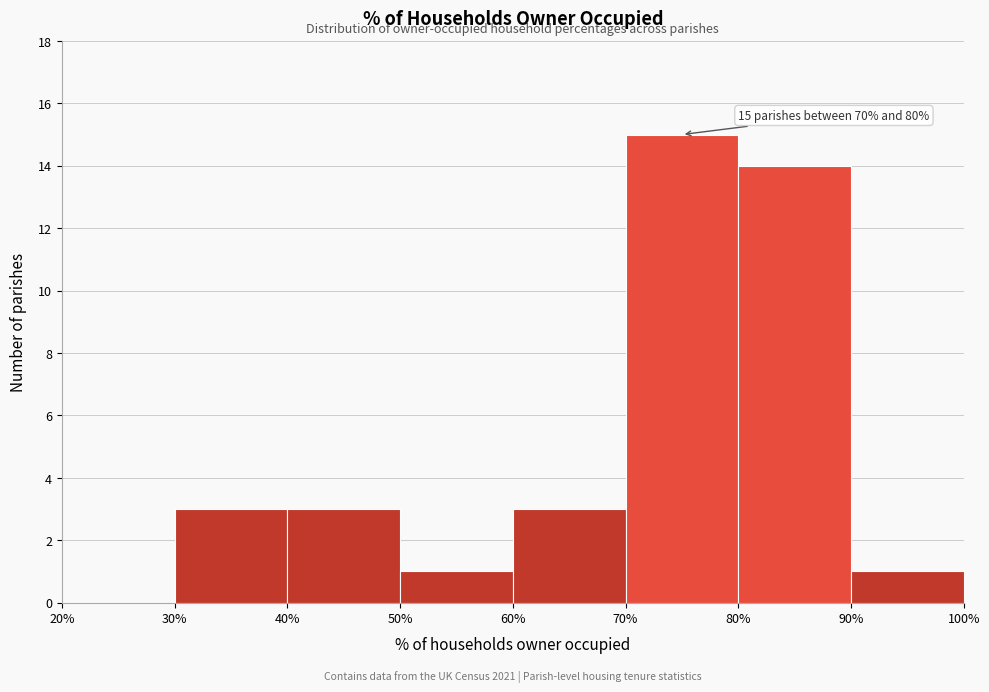

Which range on the x-axis has the tallest bar?

70% to 80%